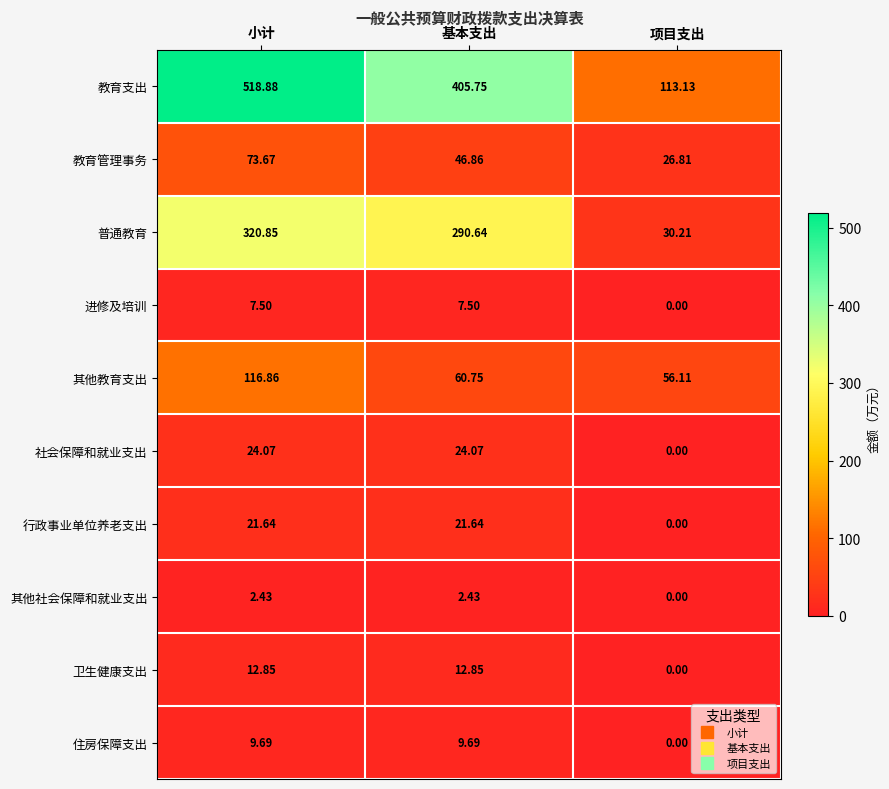

Where does the 普通教育 series first go above 290?

小计